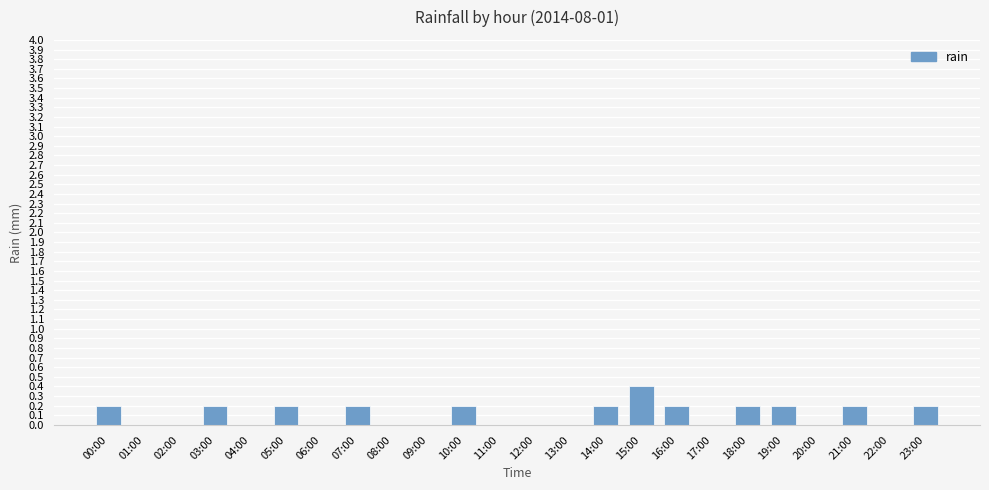

The chart shows a value of 0.2 at 21:00. True or false?

True